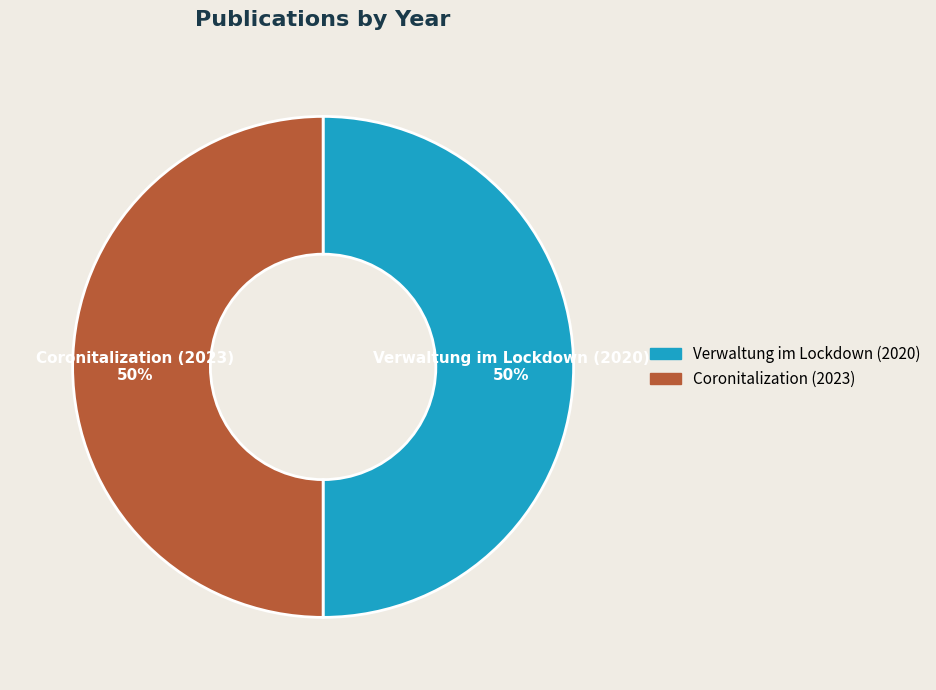

Combined, do Verwaltung im Lockdown (2020) and Coronitalization (2023) account for over 50%?

Yes